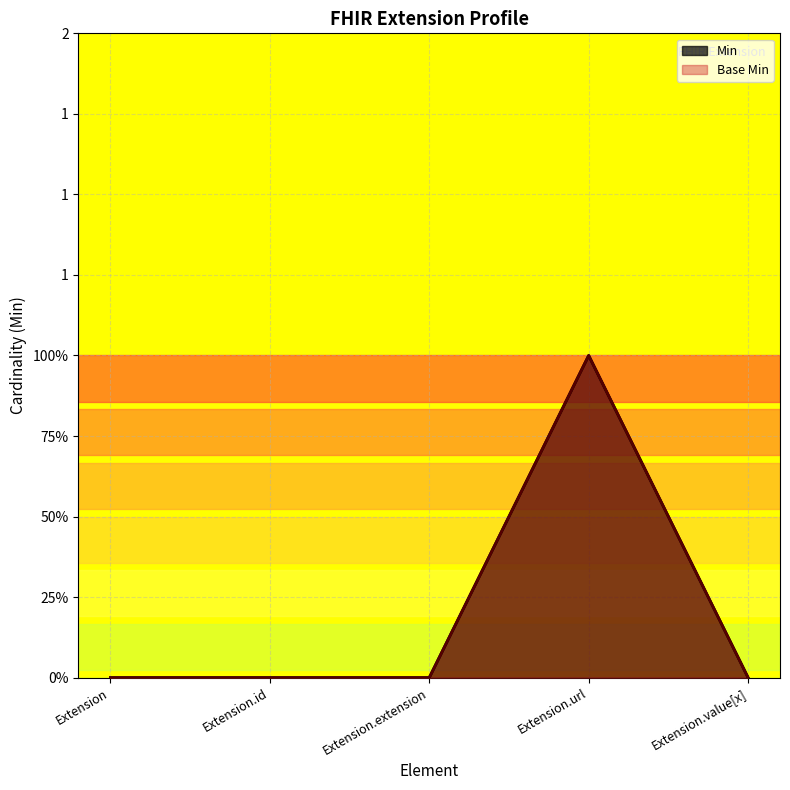

In Min, how many points are higher than both neighbors (excluding endpoints)?

1